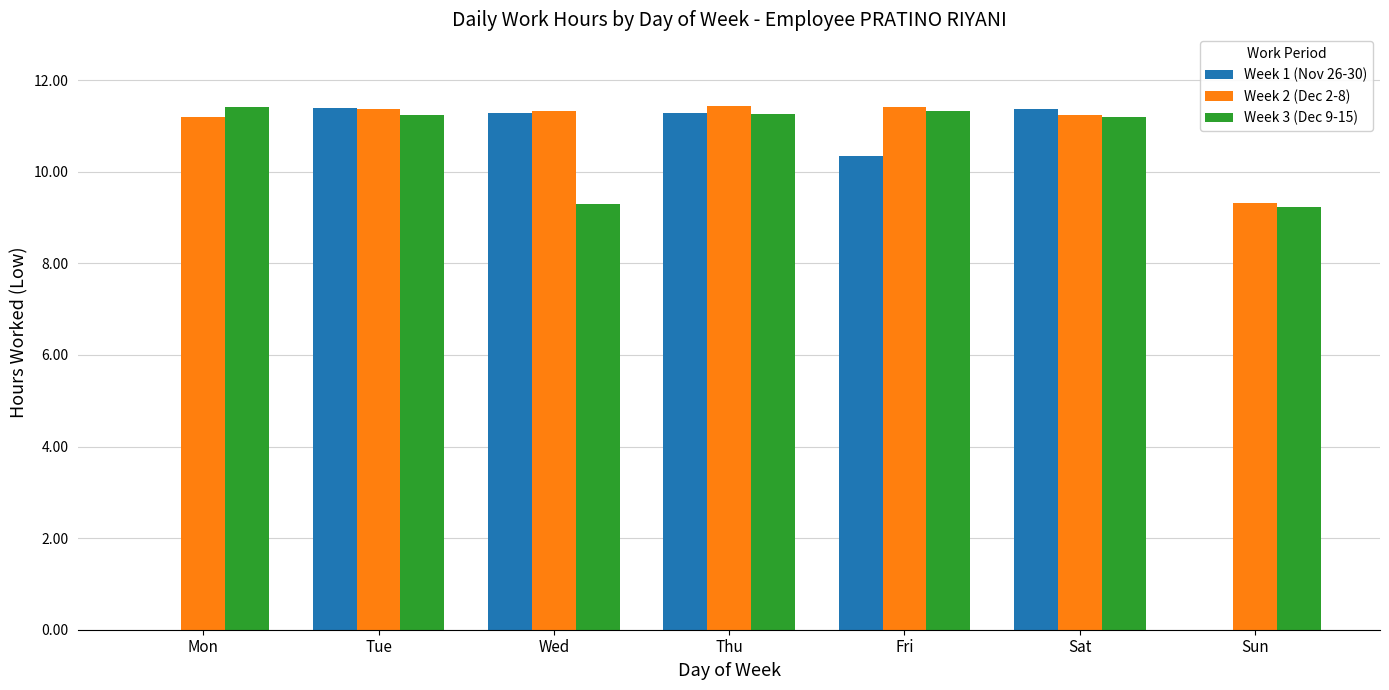

What is the highest value of the Week 3 (Dec 9-15) series?

11.4